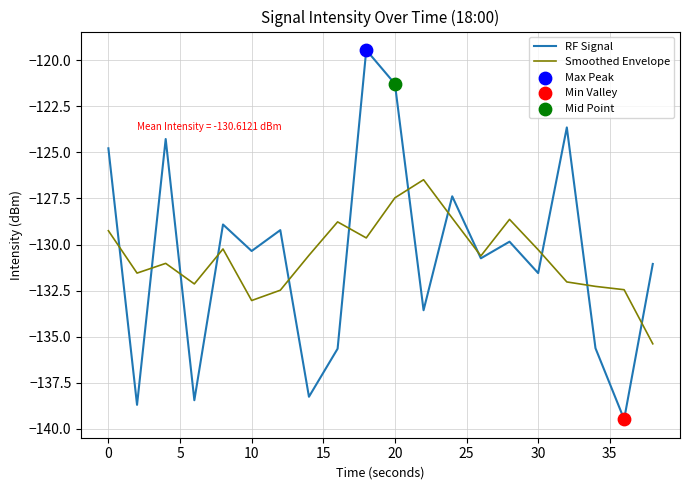

Which series has the widest spread of values?

RF Signal